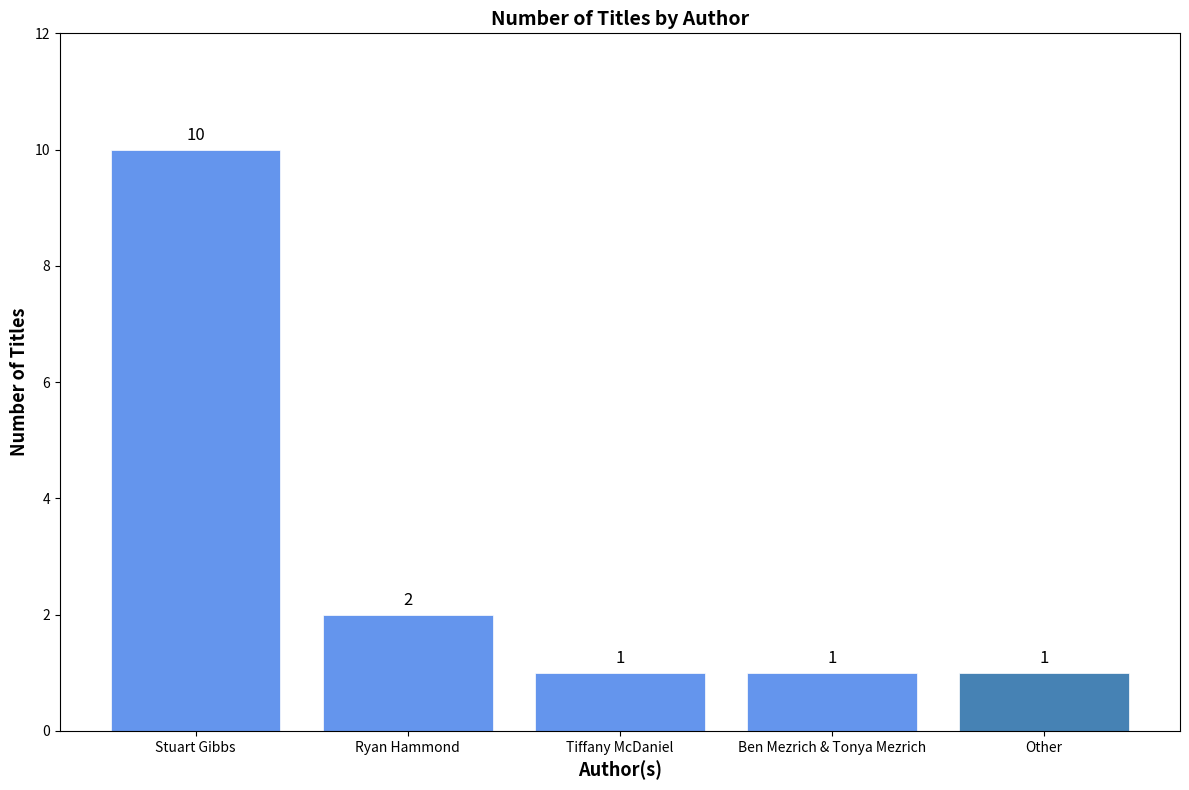

Which category has the highest value across all series?

Stuart Gibbs